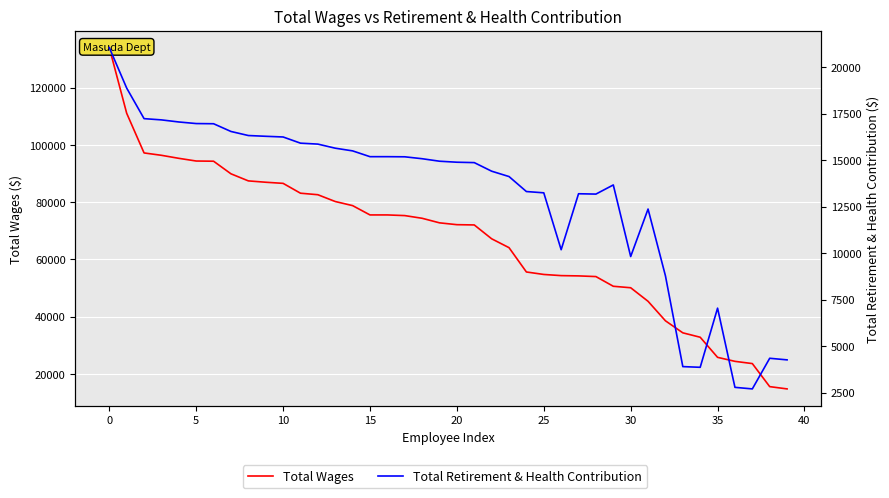

Reading left to right, extract all data points from this chart.

Total Wages: 133941	111018	97160	96333	95276	94337	94268	89870	87397	86924	86533	83094	82564	80189	78758	75503	75503	75274	74333	72741	72100	72007	67171	64069	55576	54709	54305	54207	53971	50583	50067	45334	38524	34318	32779	25755	24359	23576	15525	14729
Total Retirement & Health Contribution: 21039	18866	17225	17158	17046	16961	16951	16536	16318	16277	16240	15908	15857	15638	15493	15182	15182	15175	15072	14938	14884	14863	14402	14114	13309	13240	10184	13190	13172	13663	9818	12368	8783	3904	3867	7044	2790	2706	4352	4266